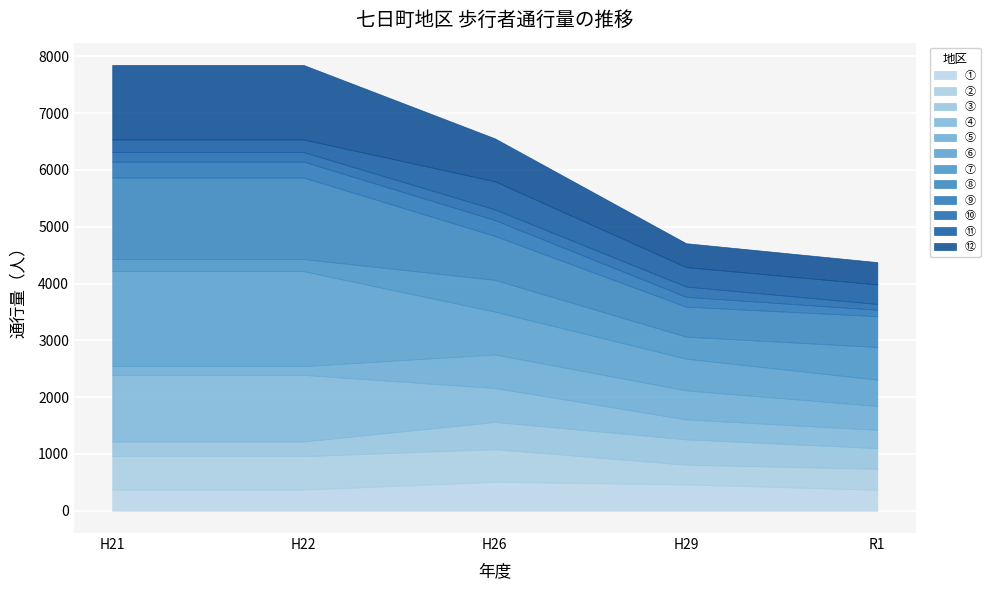

What is the minimum value for ①?

369